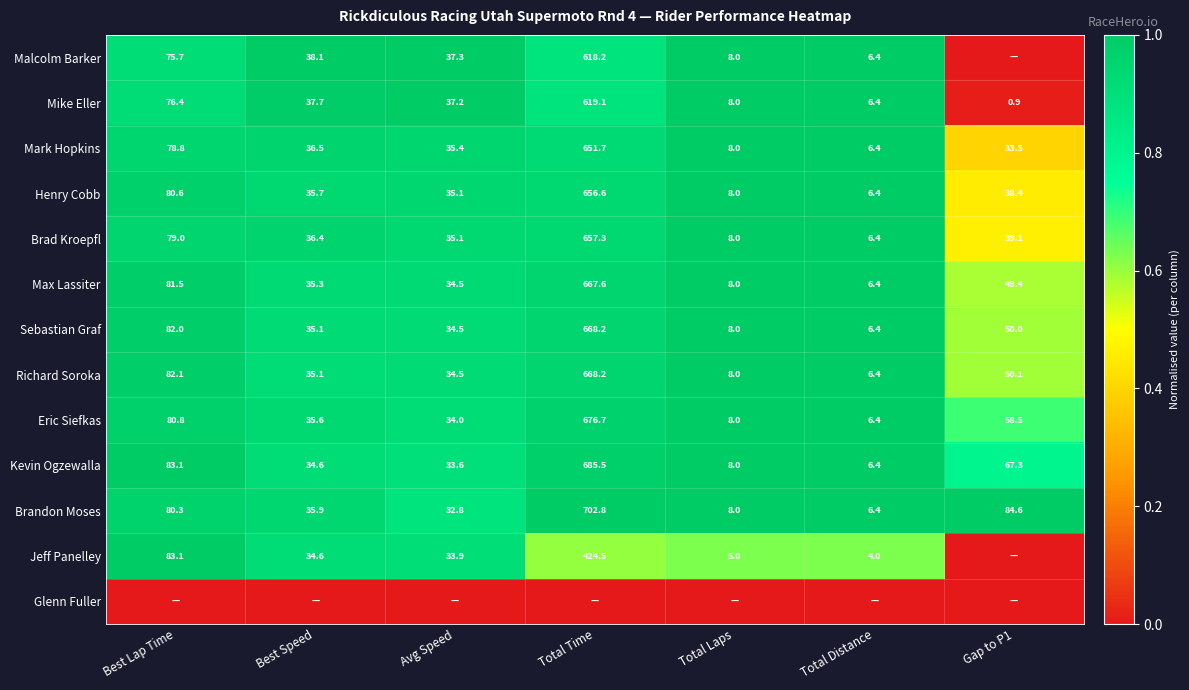

At how many categories does at least one series exceed 0?

7